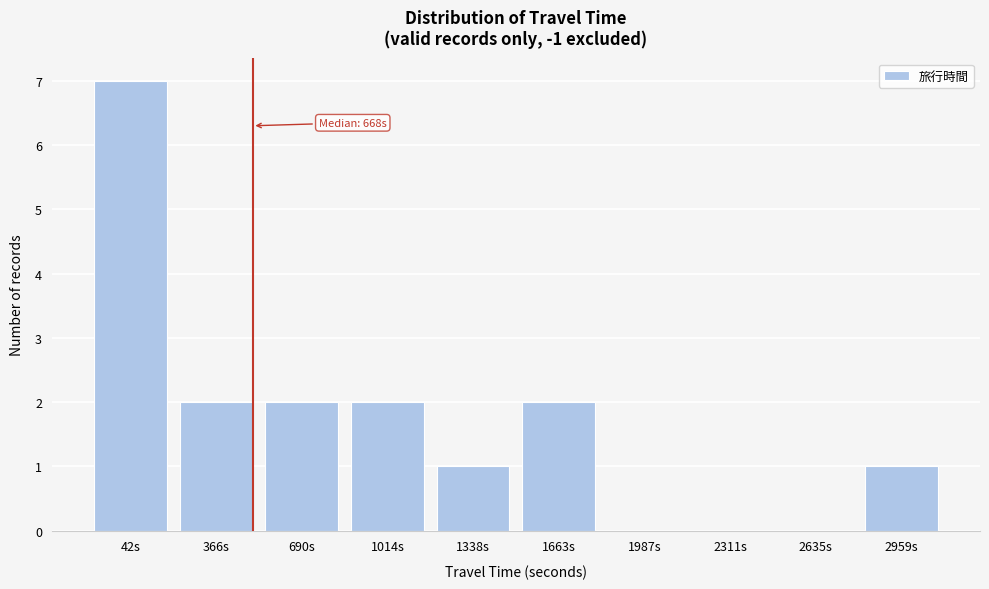

Reading left to right, list all the values displayed in this chart.

42s=7	366s=2	690s=2	1014s=2	1338s=1	1663s=2	1987s=0	2311s=0	2635s=0	2959s=1